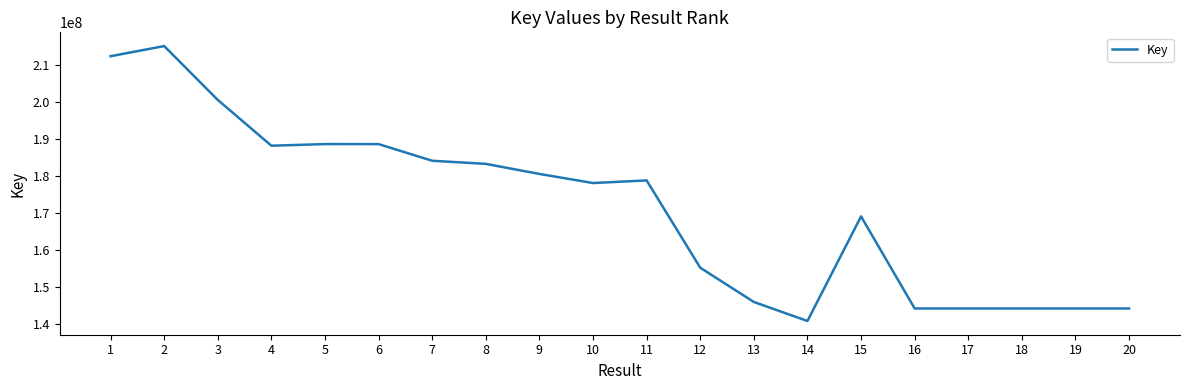

What is the difference between the values at 3 and 16?

56456122